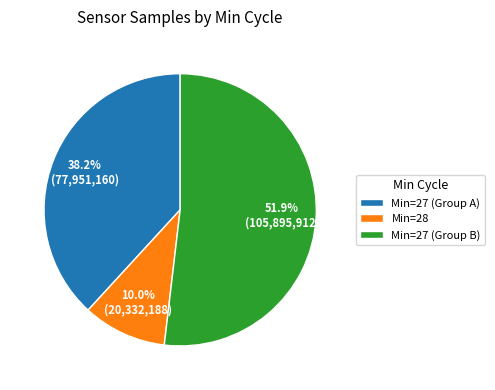

How many slices are in this pie chart?

3